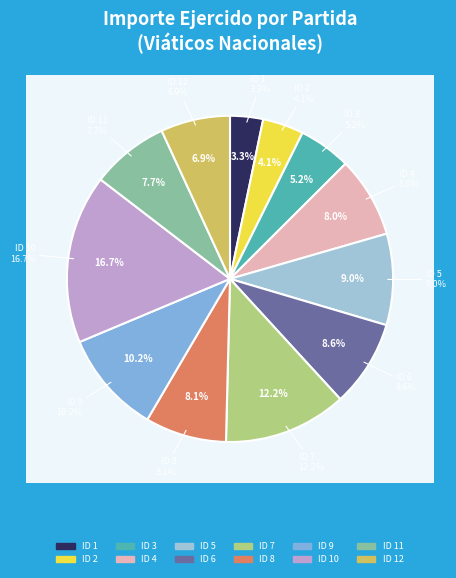

To the nearest percent, what is the combined percentage of 11 and 12?

15%